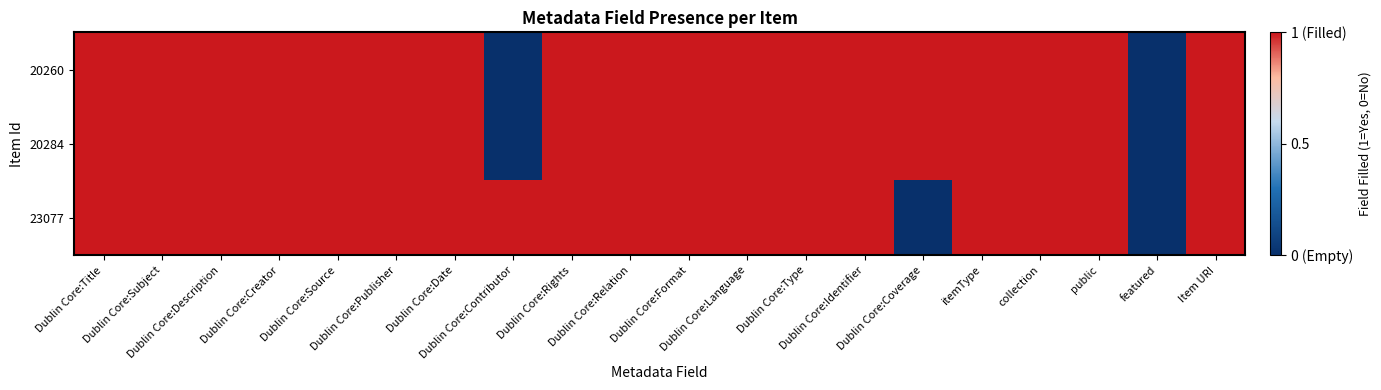

What is the total value across all series at collection?

3